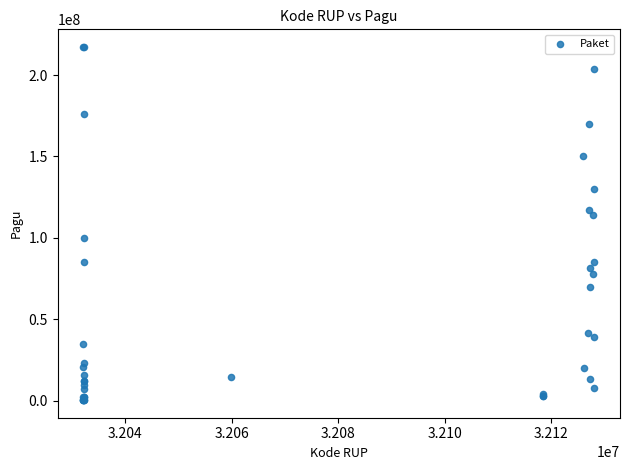

What Y value in the scatter plot is closest to 108830000?

114296000